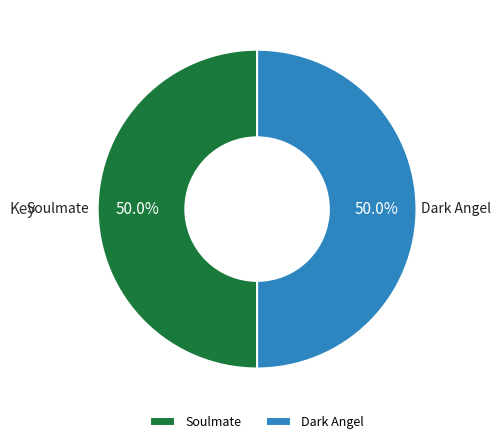

How many segments does this pie chart have?

2